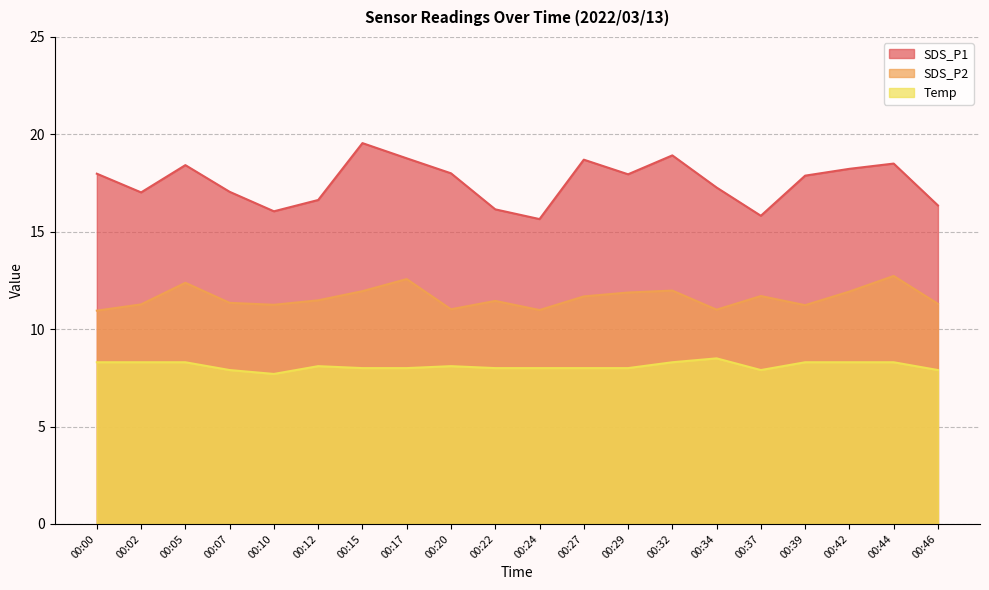

Is it true that Temp equals 4.8 at 00:46?

False